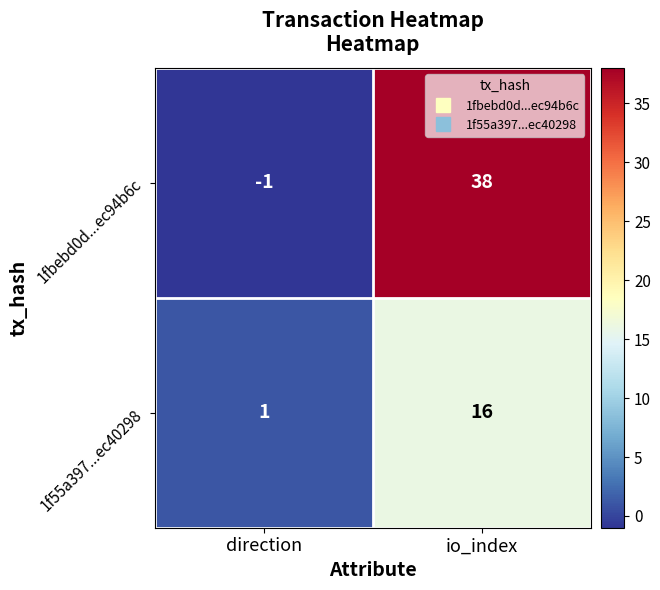

Rank the series by their maximum value, from lowest to highest.

1f55a397...ec40298, 1fbebd0d...ec94b6c